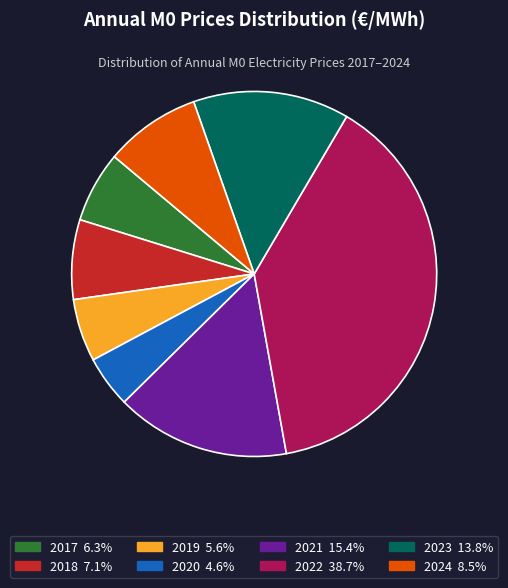

Does 2020 represent more than half of the total?

No